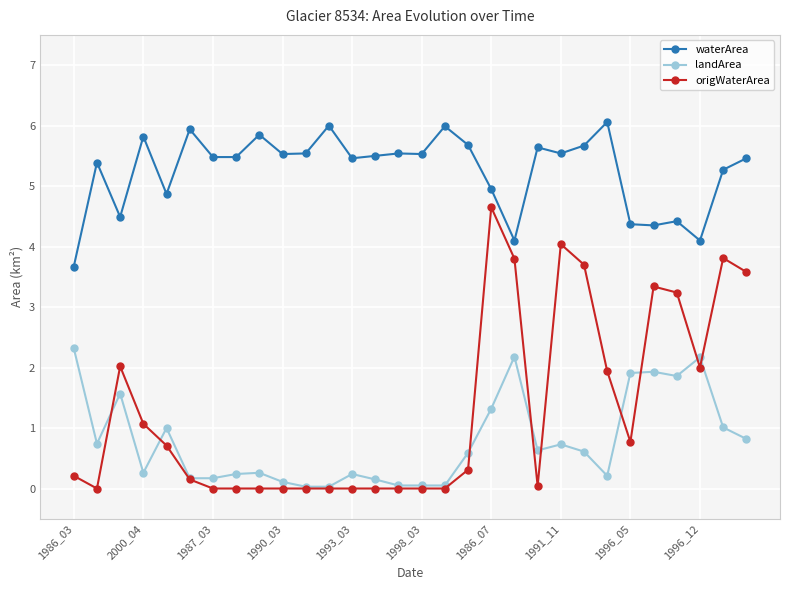

Which series has the largest range (max minus min)?

origWaterArea